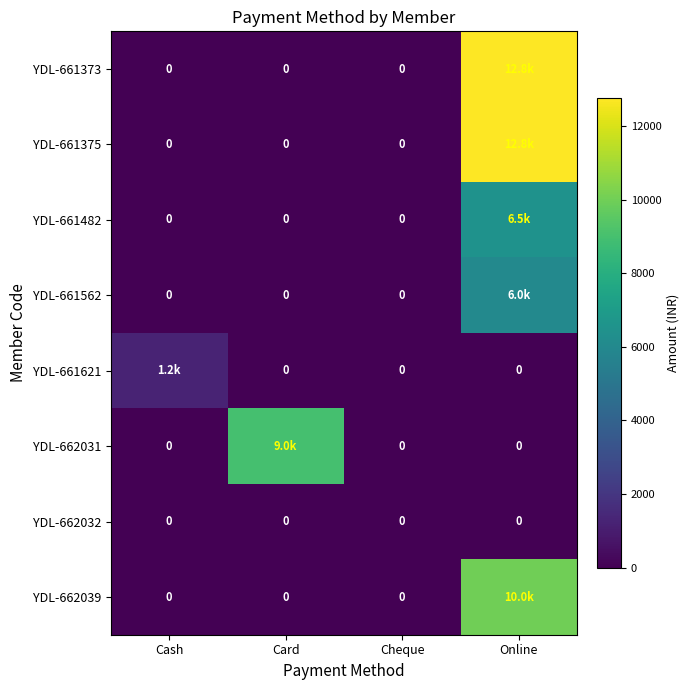

True or false: YDL-662032 has a value of 0 at Online.

True